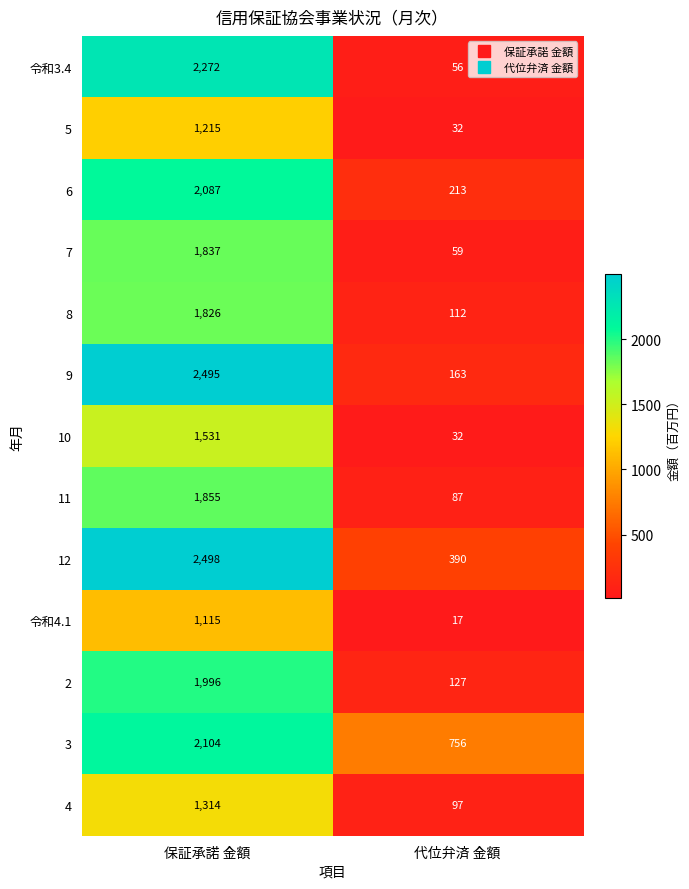

At which label does 12 reach its minimum?

代位弁済 金額